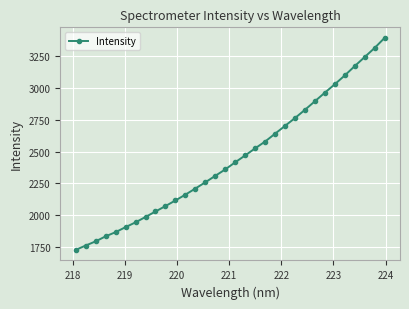

Is this an area chart (filled region under the line)?

No